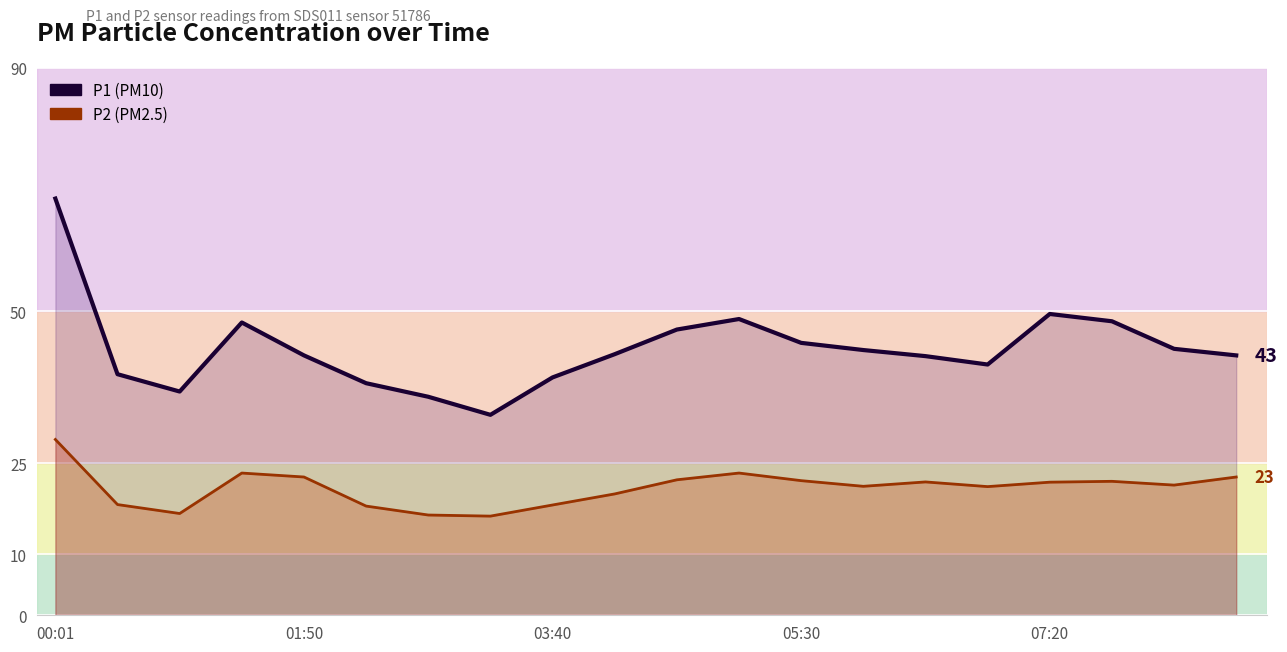

Does the chart display data point markers on the line(s)?

No